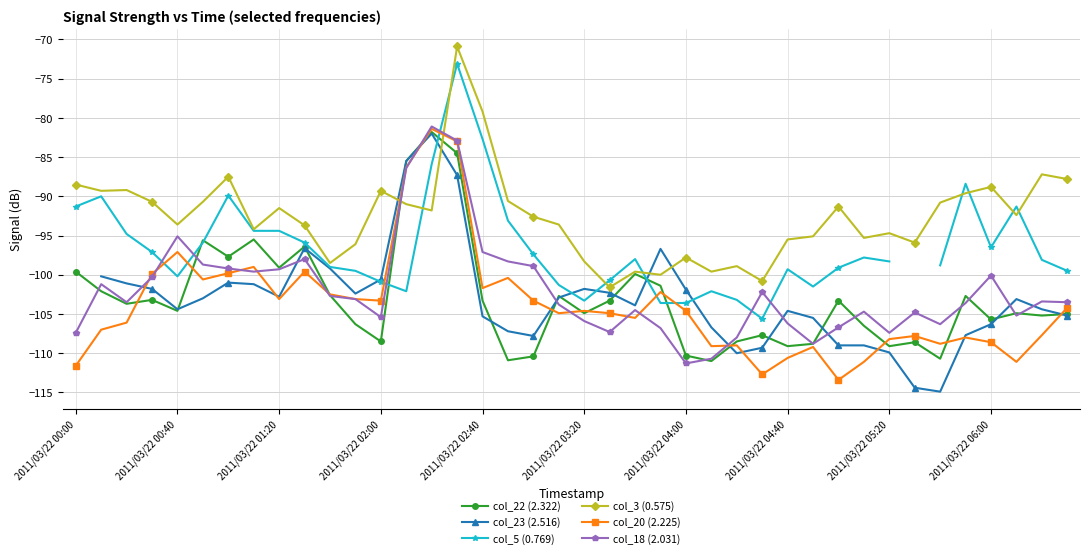

How many series are shown in this chart?

6